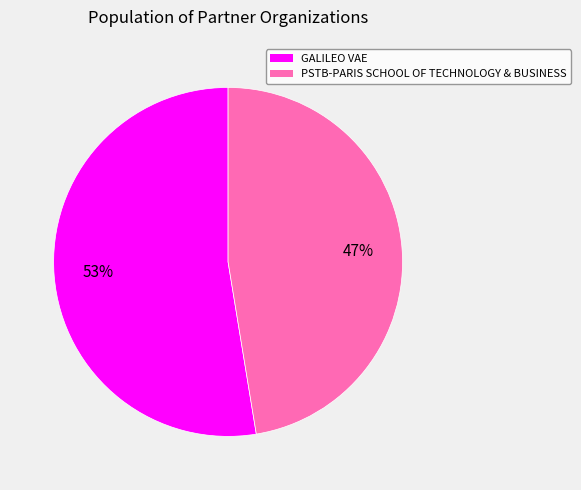

Is it true that PSTB-PARIS SCHOOL OF TECHNOLOGY & BUSINESS is 40% of the pie?

False